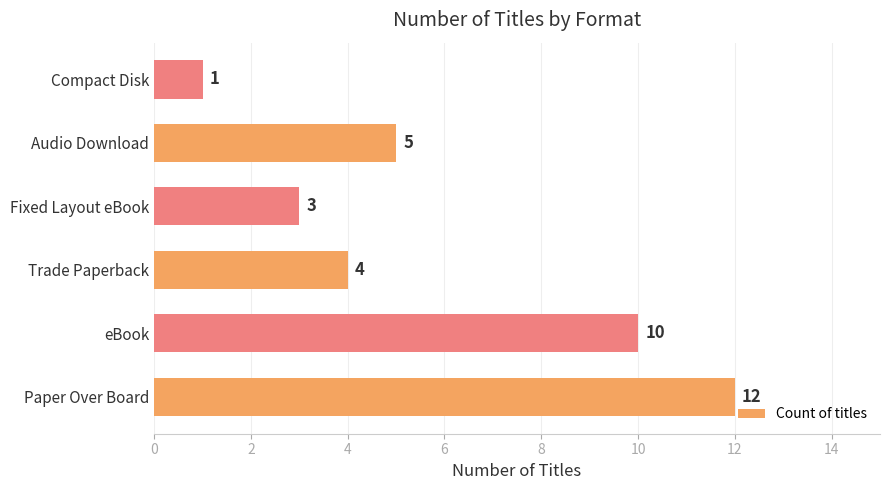

Is it true that the value at Fixed Layout eBook is 5?

False